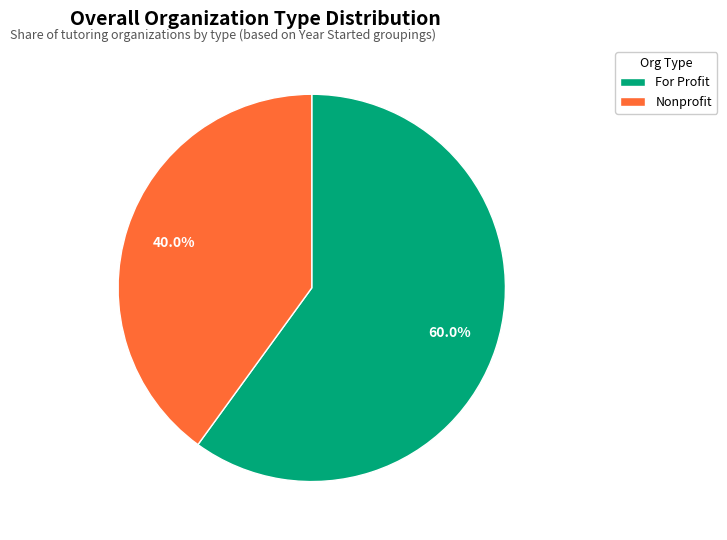

Is there any slice that represents more than half of the pie?

Yes